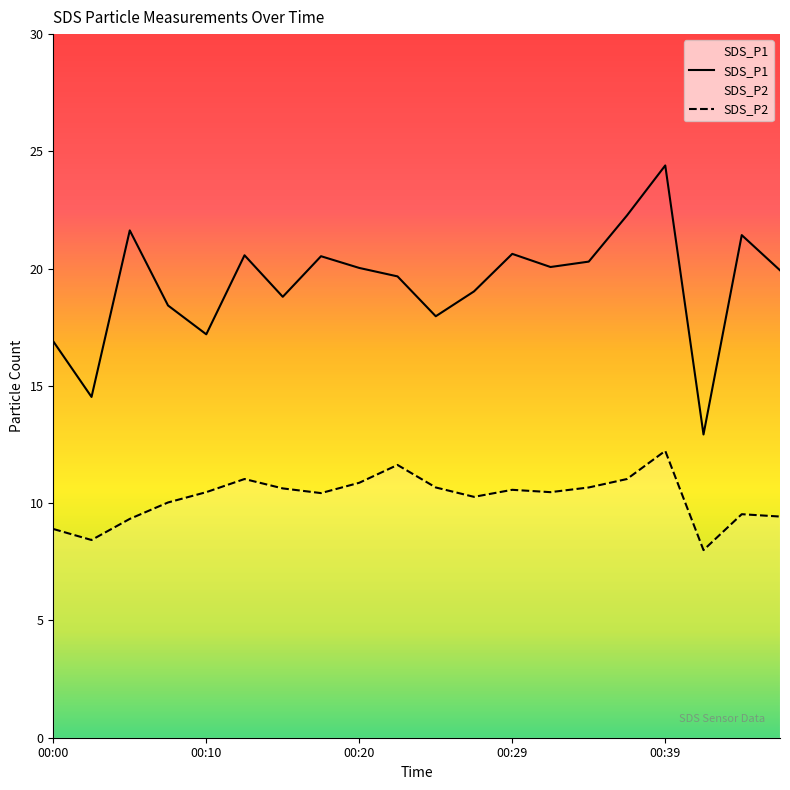

Is this an area chart (filled region under the line)?

No